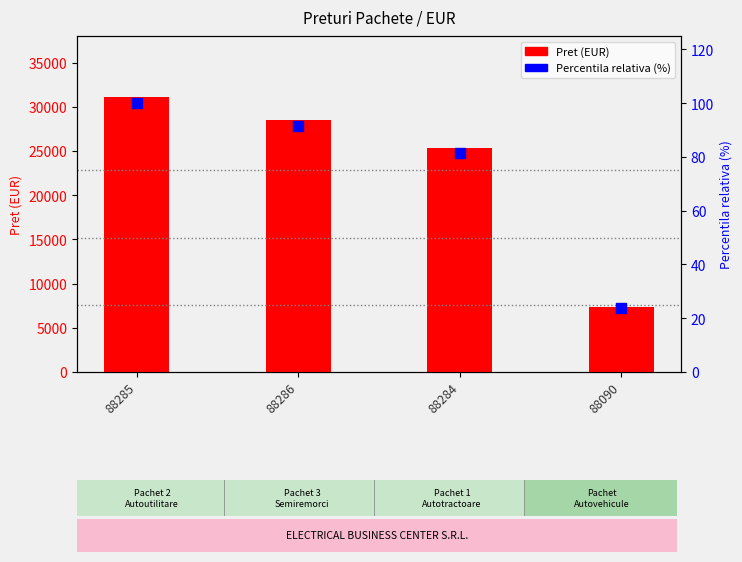

Which series reaches the minimum Y coordinate?

Percentila relativa